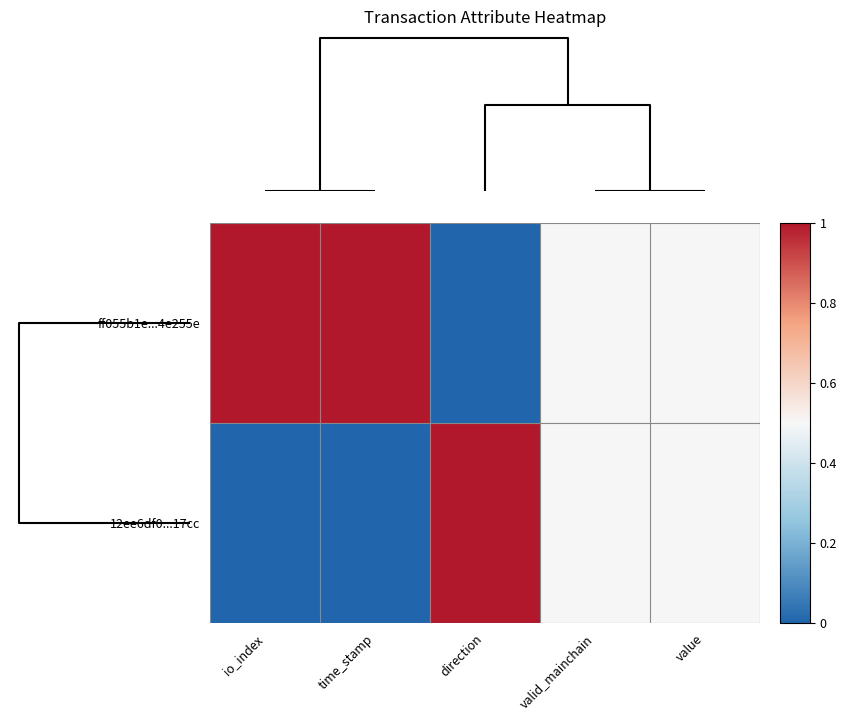

Reading left to right, what are all the values shown in this chart?

ff055b1e...4e255e: io_index=1.0	time_stamp=1.0	direction=0.0	valid_mainchain=0.5	value=0.5
12ee6df0...17cc: io_index=0.0	time_stamp=0.0	direction=1.0	valid_mainchain=0.5	value=0.5